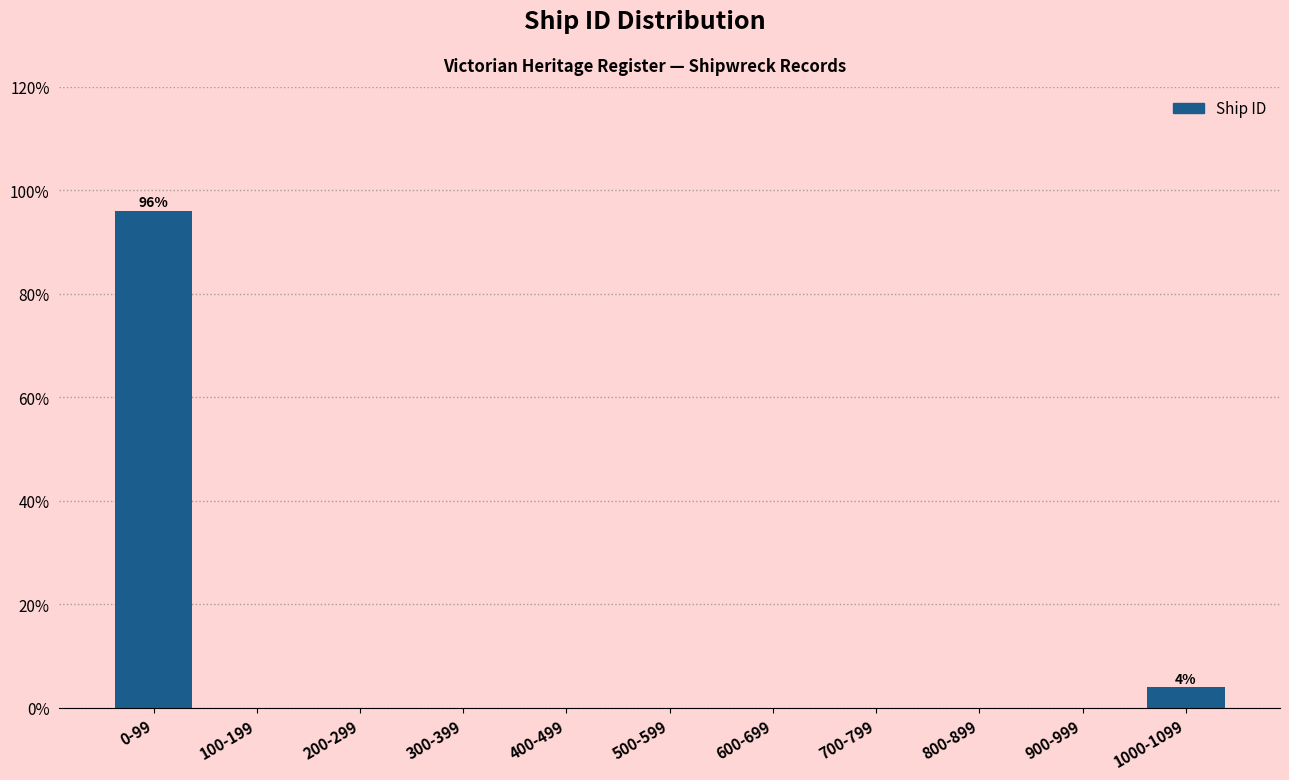

Reading left to right, what are all the values shown in this chart?

0-99=96	100-199=0	200-299=0	300-399=0	400-499=0	500-599=0	600-699=0	700-799=0	800-899=0	900-999=0	1000-1099=4